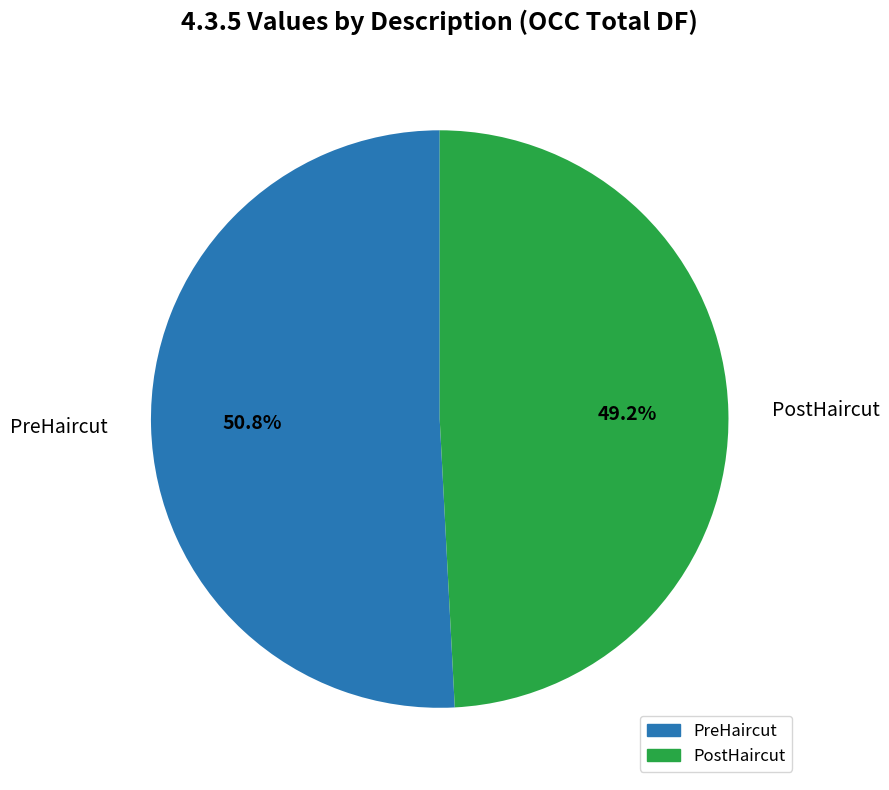

To the nearest percent, what is the difference between the largest and smallest slice percentages?

2%